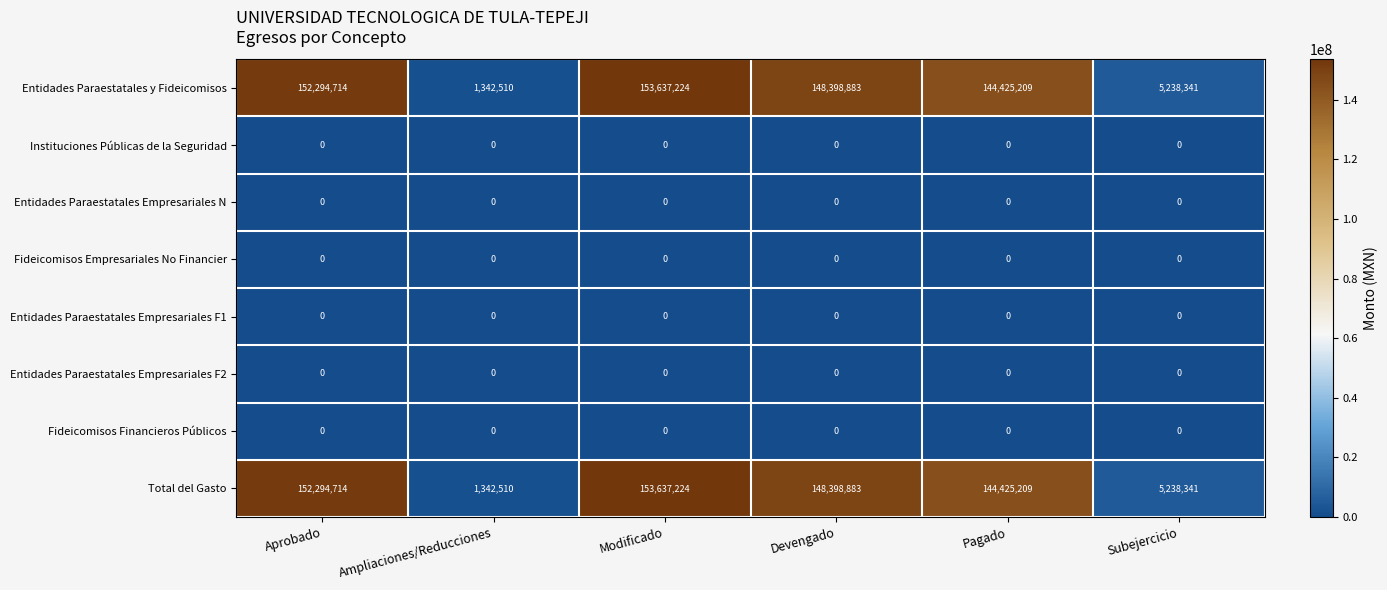

At which category is the sum across all series the highest?

Modificado